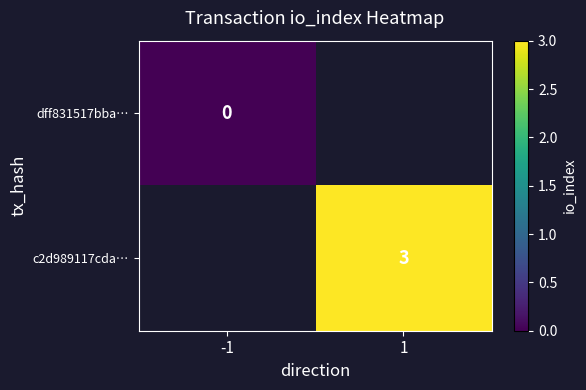

Is it true that c2d989117cda… equals 1 at 1?

False